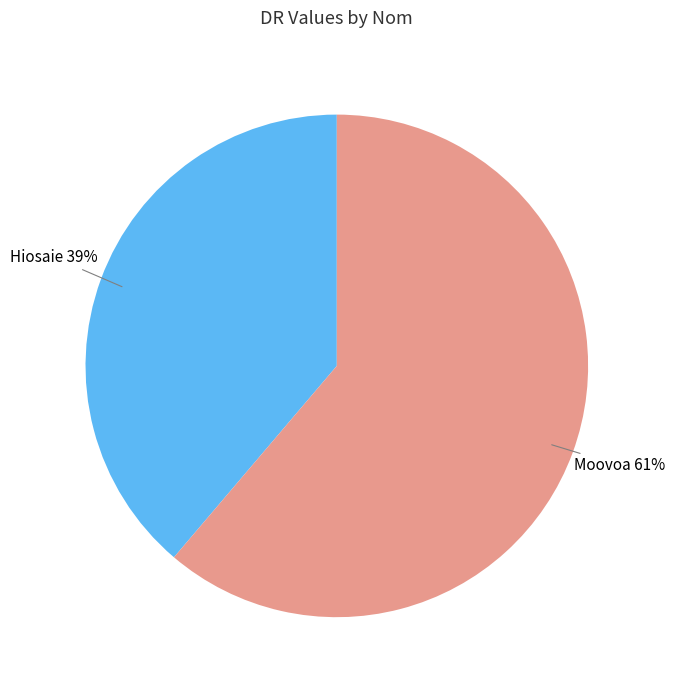

To the nearest percent, what is the difference between the Hiosaie and Moovoa slice percentages?

22%